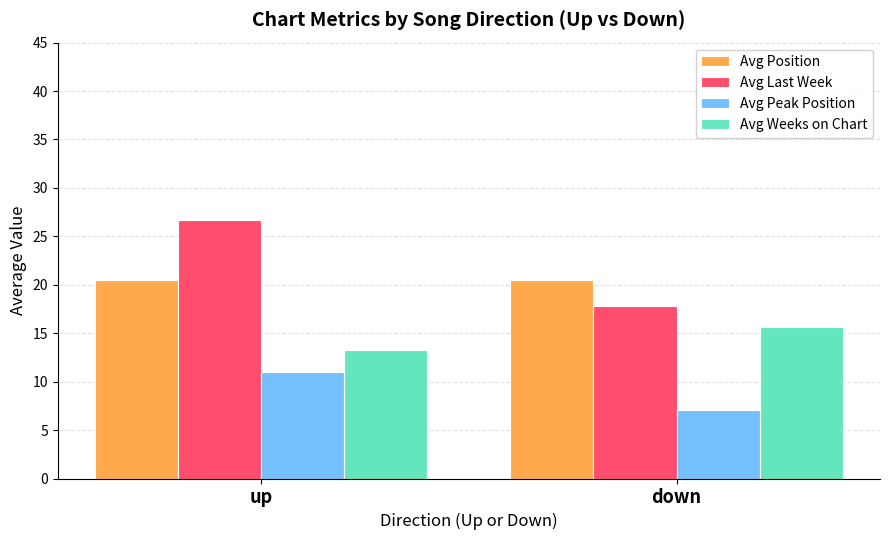

What is the smallest value displayed?

7.1